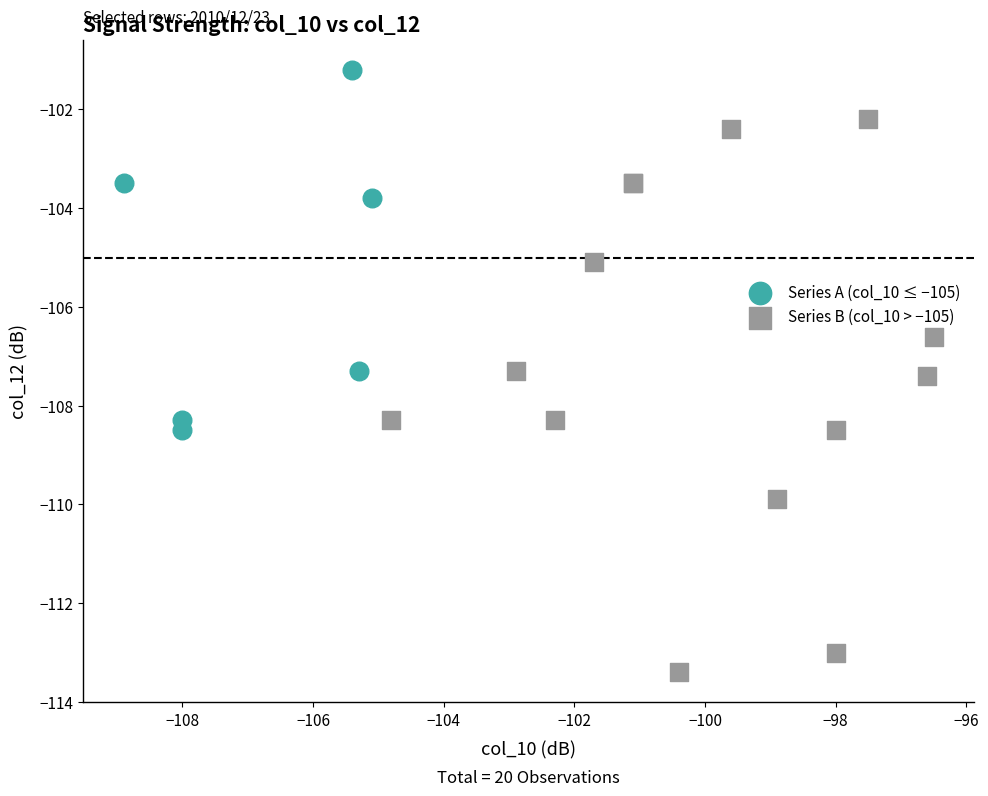

Which series has the widest spread of Y values?

Series B (col_10 > −105)